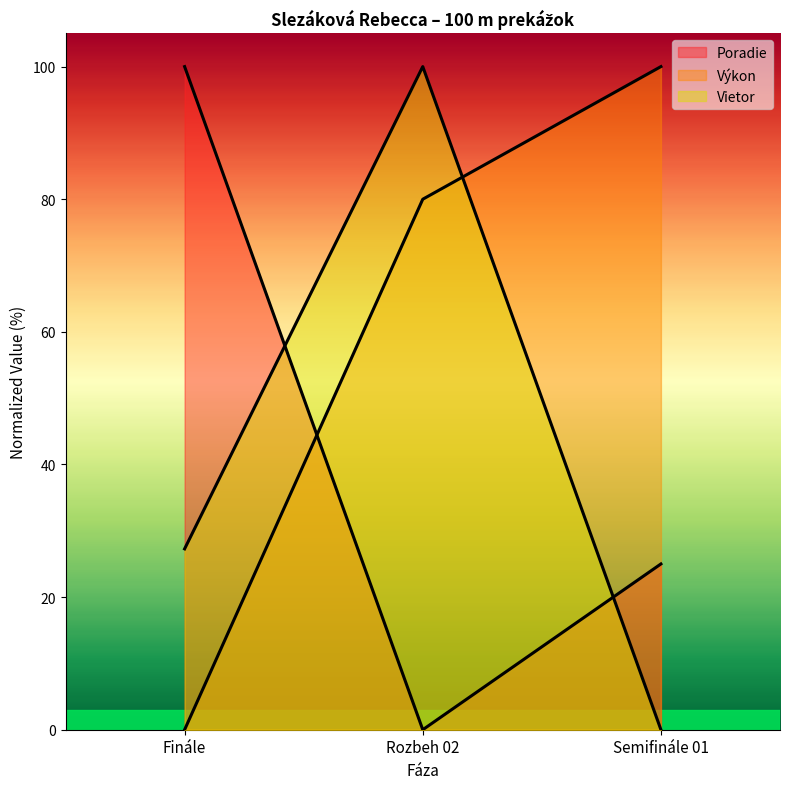

The value of Vietor at Finále is 15.7. True or false?

False